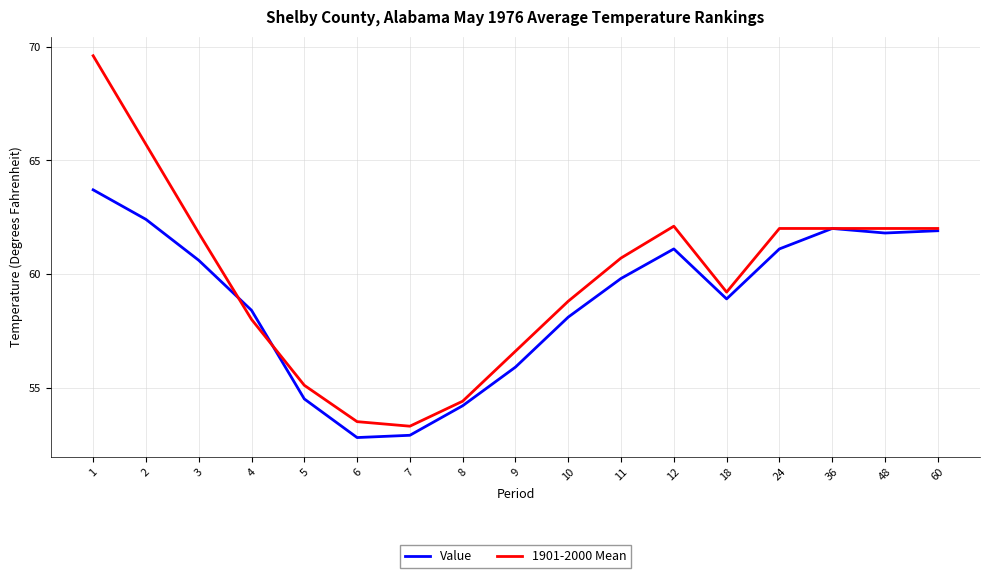

Which series has the largest range (max minus min)?

1901-2000 Mean